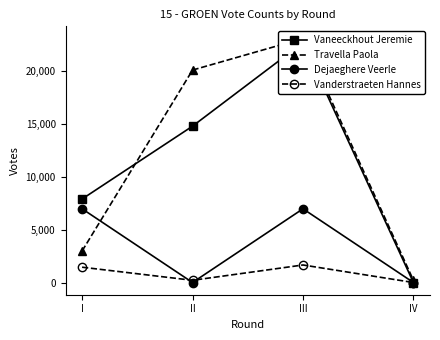

Is it true that Travella Paola equals 2984 at I?

True